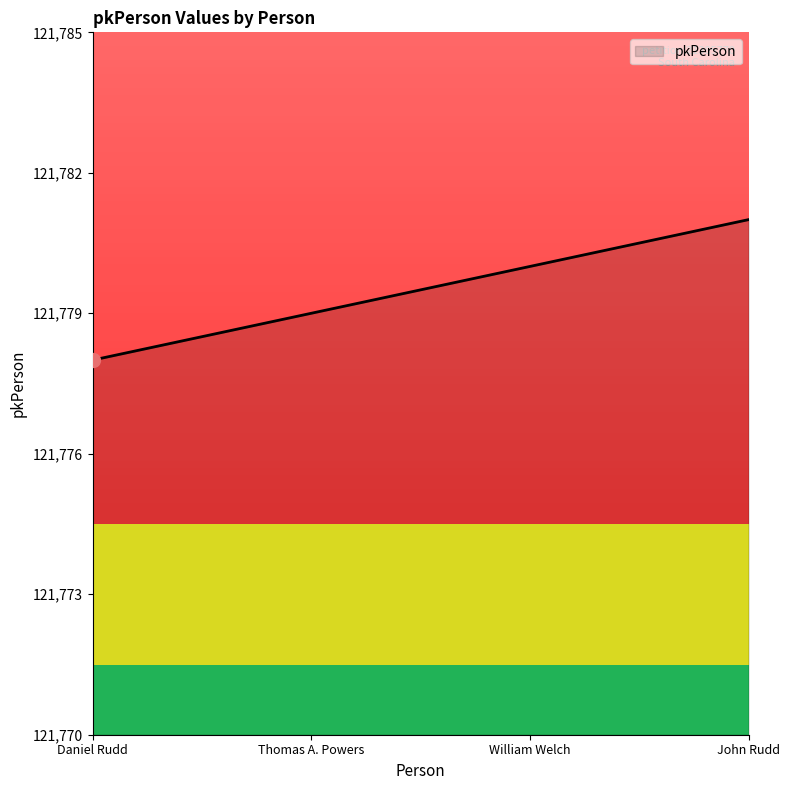

Count the values in the range 121779 to 121781.

3